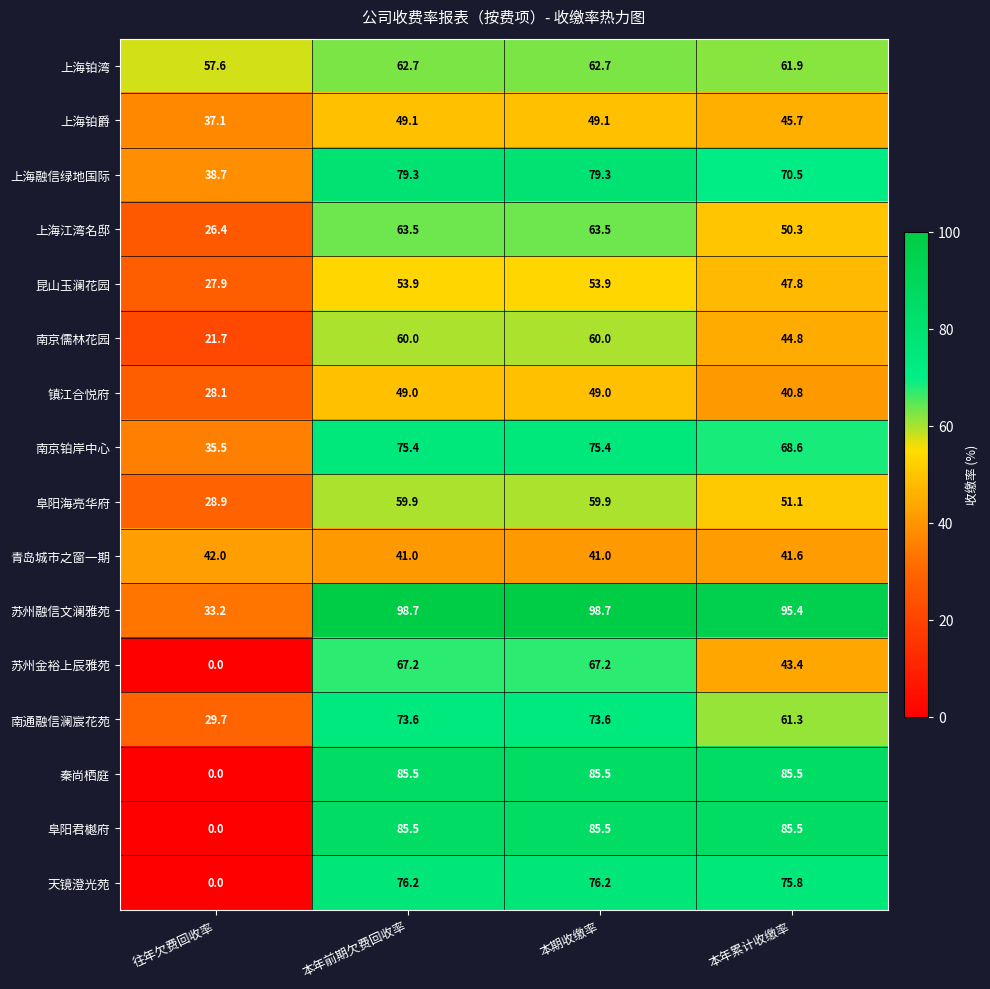

True or false: 天镜澄光苑 has a value of 27.1 at 往年欠费回收率.

False